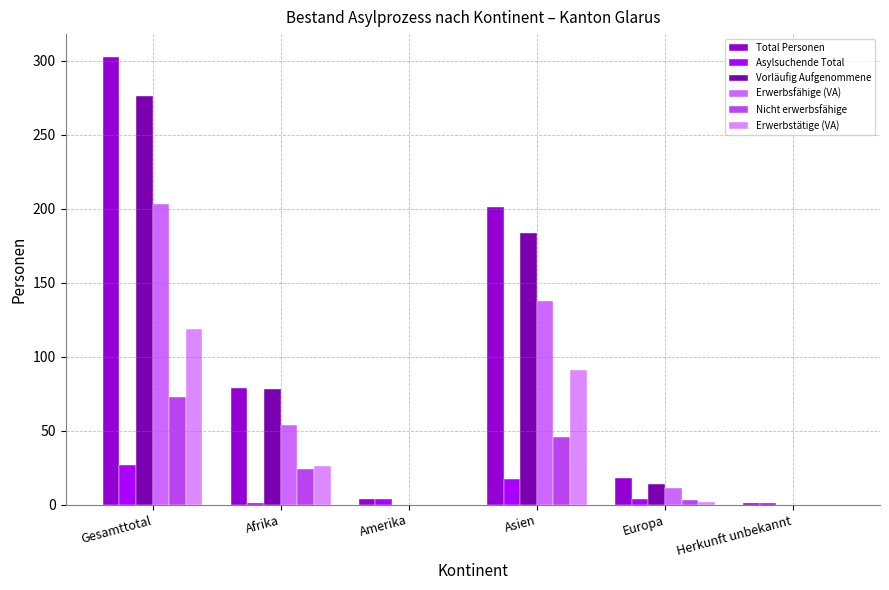

How many series are shown in this chart?

6